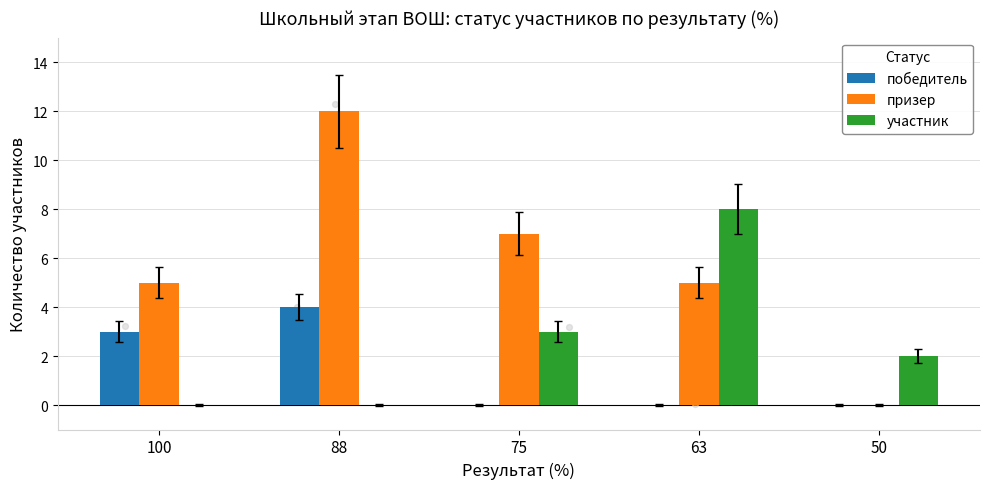

At how many categories does at least one series exceed 3?

4